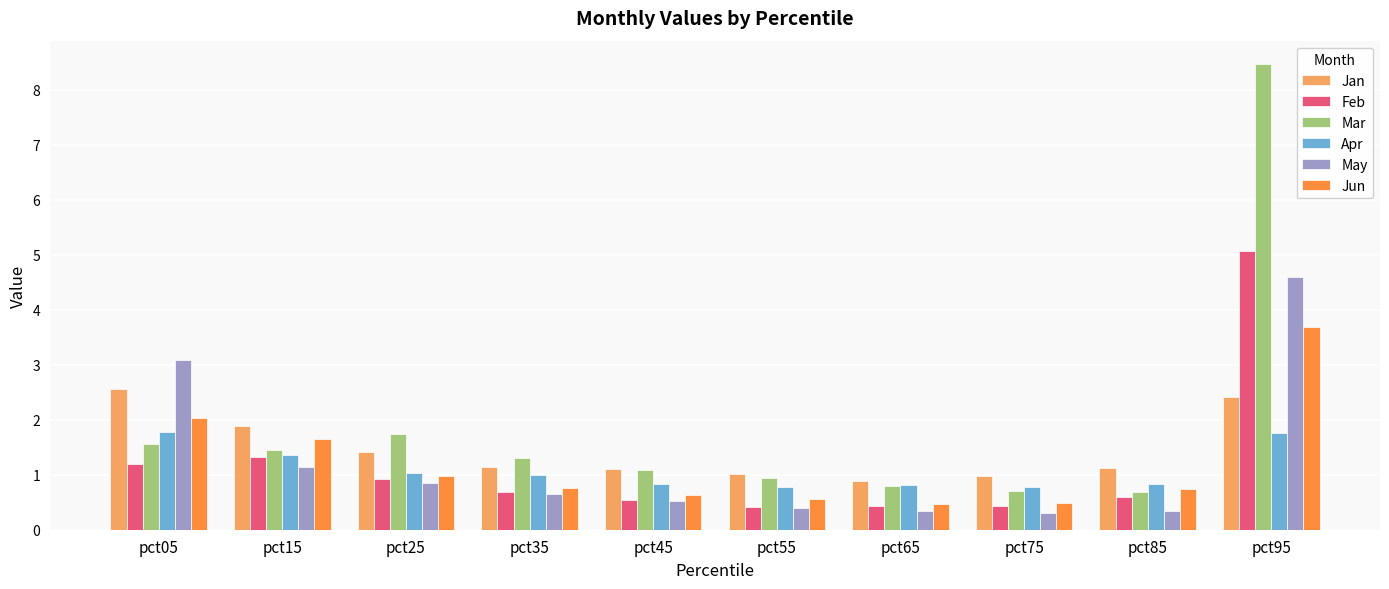

List the series in order of their peak value, lowest first.

Apr, Jan, Jun, May, Feb, Mar